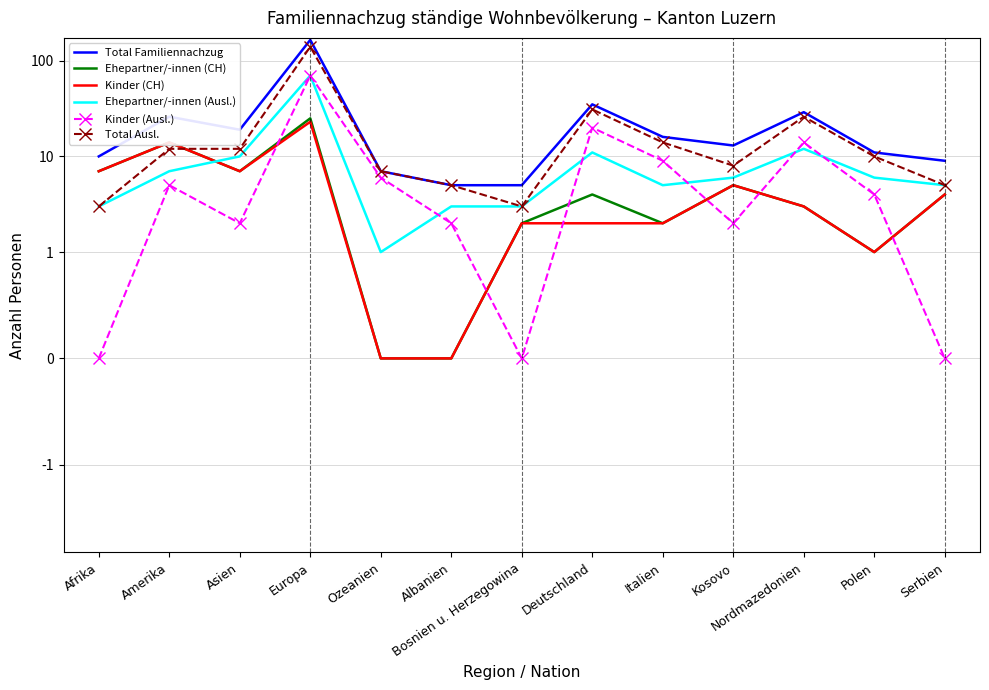

True or false: Ehepartner/-innen (Ausl.) has more than 1 points higher than both neighbors.

True